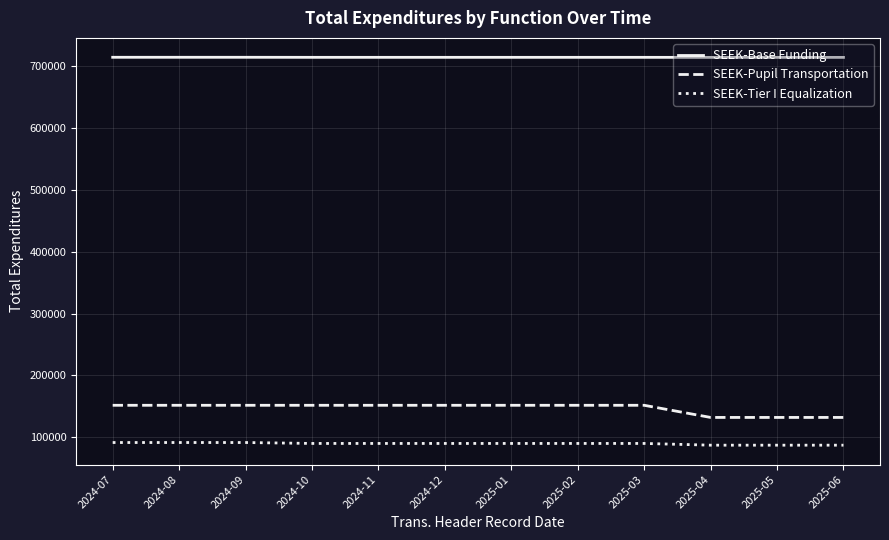

Is the value of SEEK-Pupil Transportation at 2025-05 greater than the value of SEEK-Base Funding at 2025-01?

No